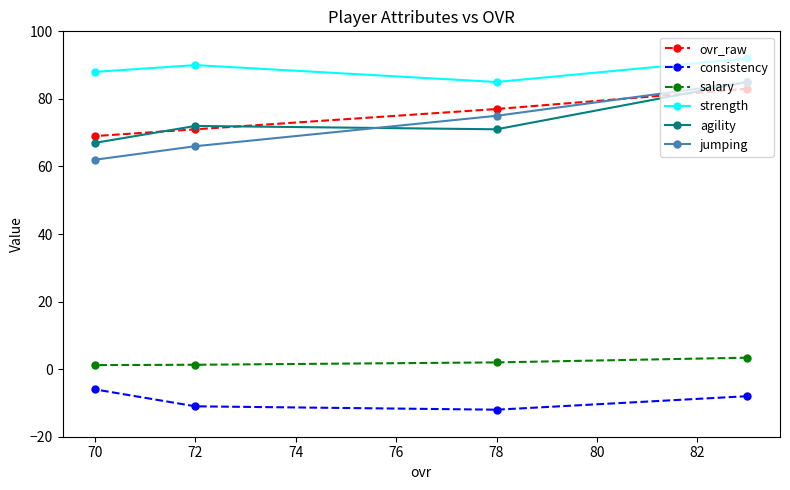

Where is agility nearest to the value 76?

72